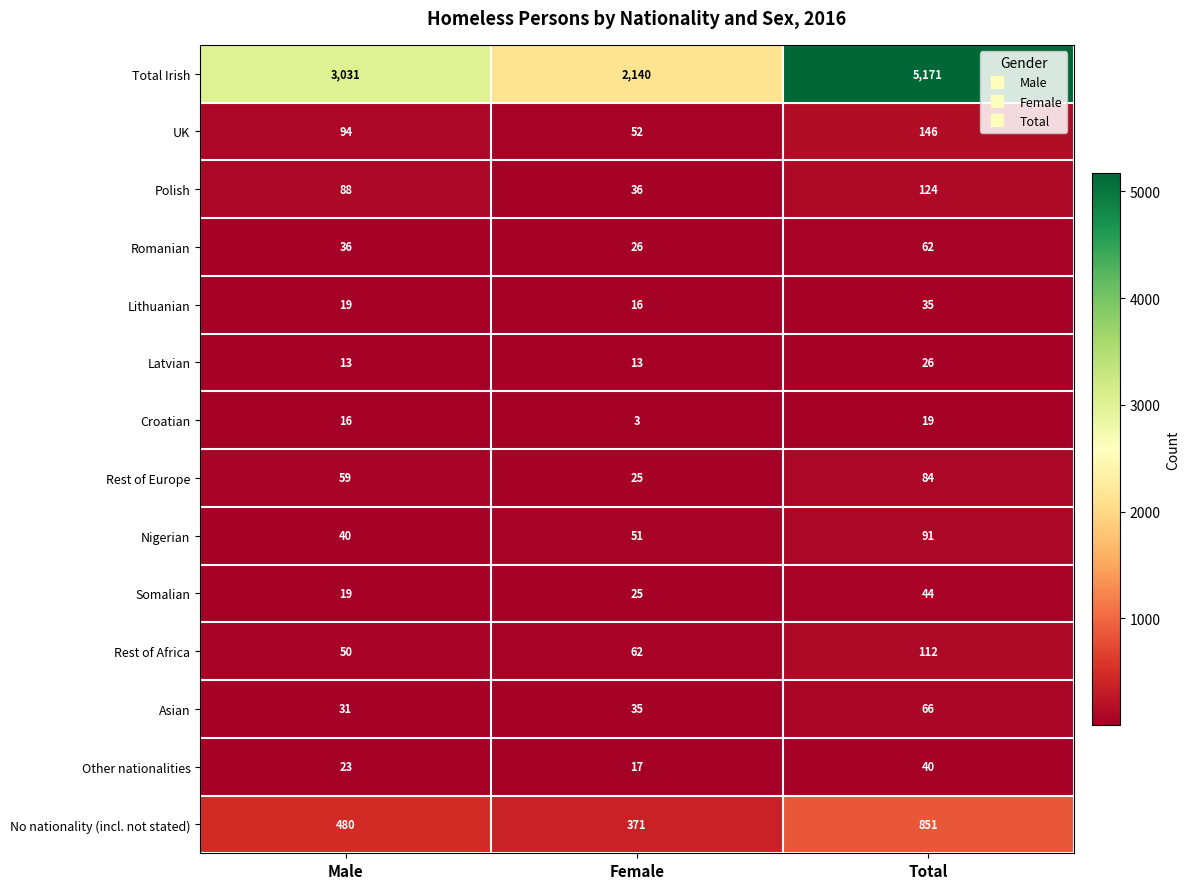

What is the difference between the highest and lowest values at Total?

5152